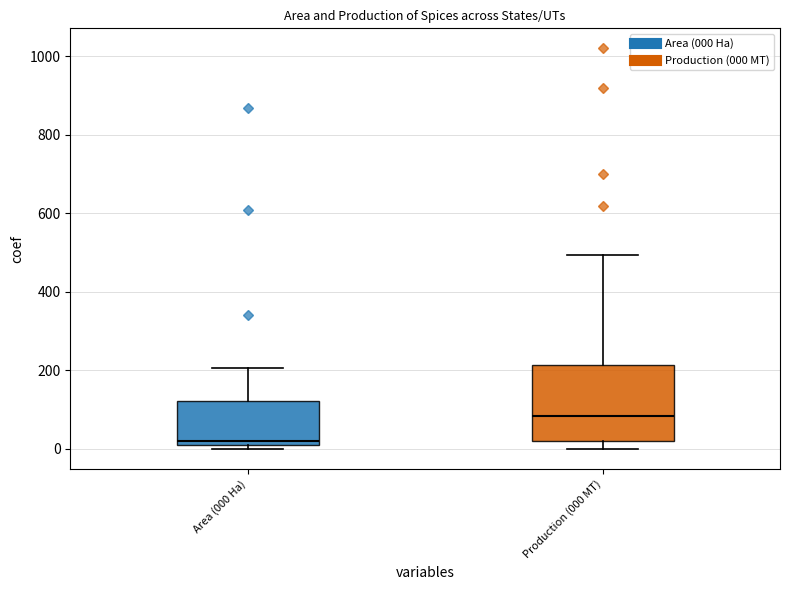

Which box's median line is the lowest?

Area (000 Ha)